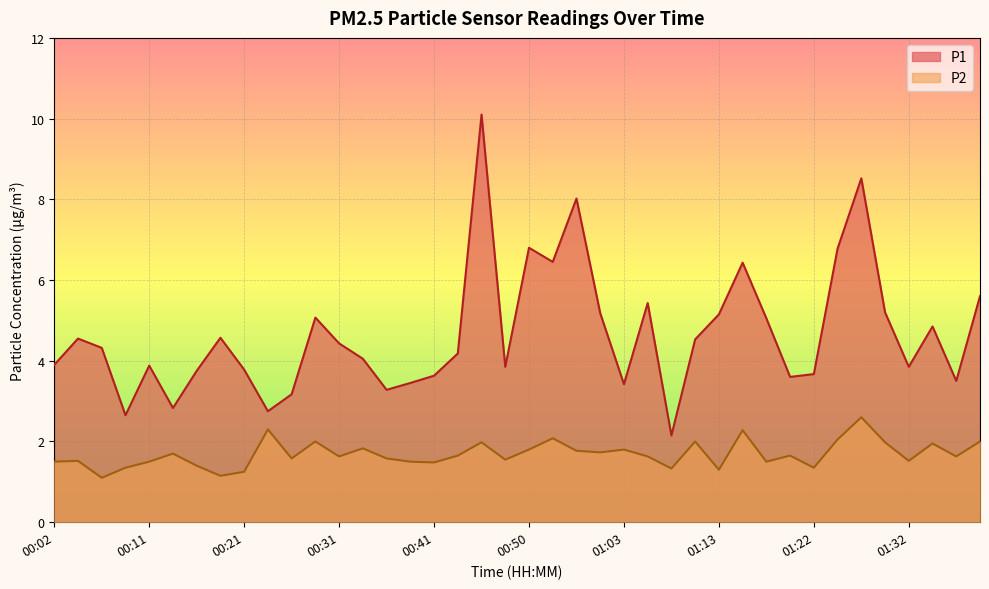

At which category is the sum across all series the highest?

00:46